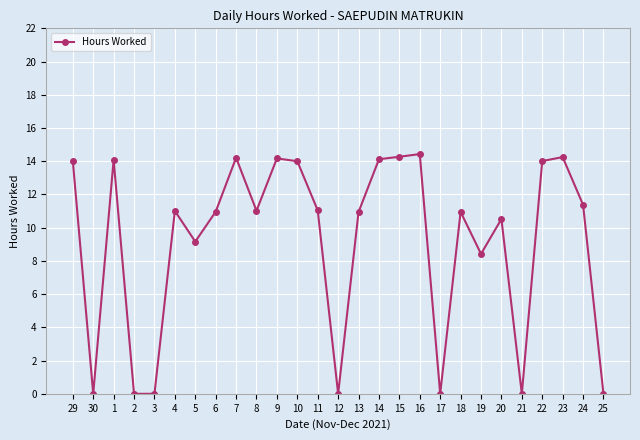

True or false: the data has more than 0 interior local peaks.

True